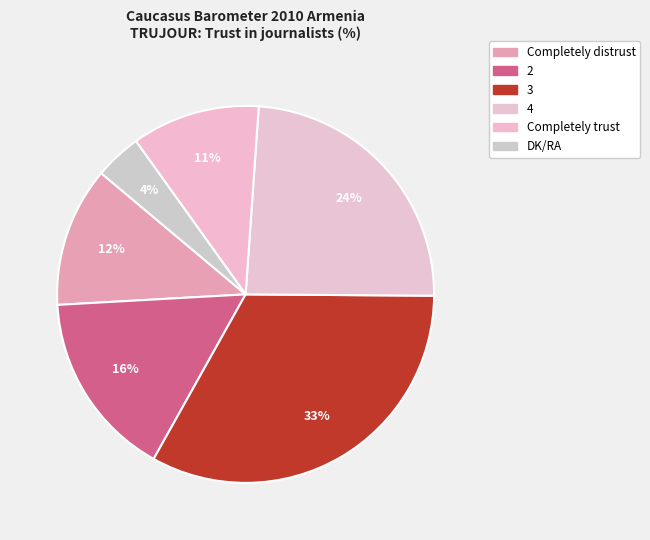

Count the number of slices in the pie.

6